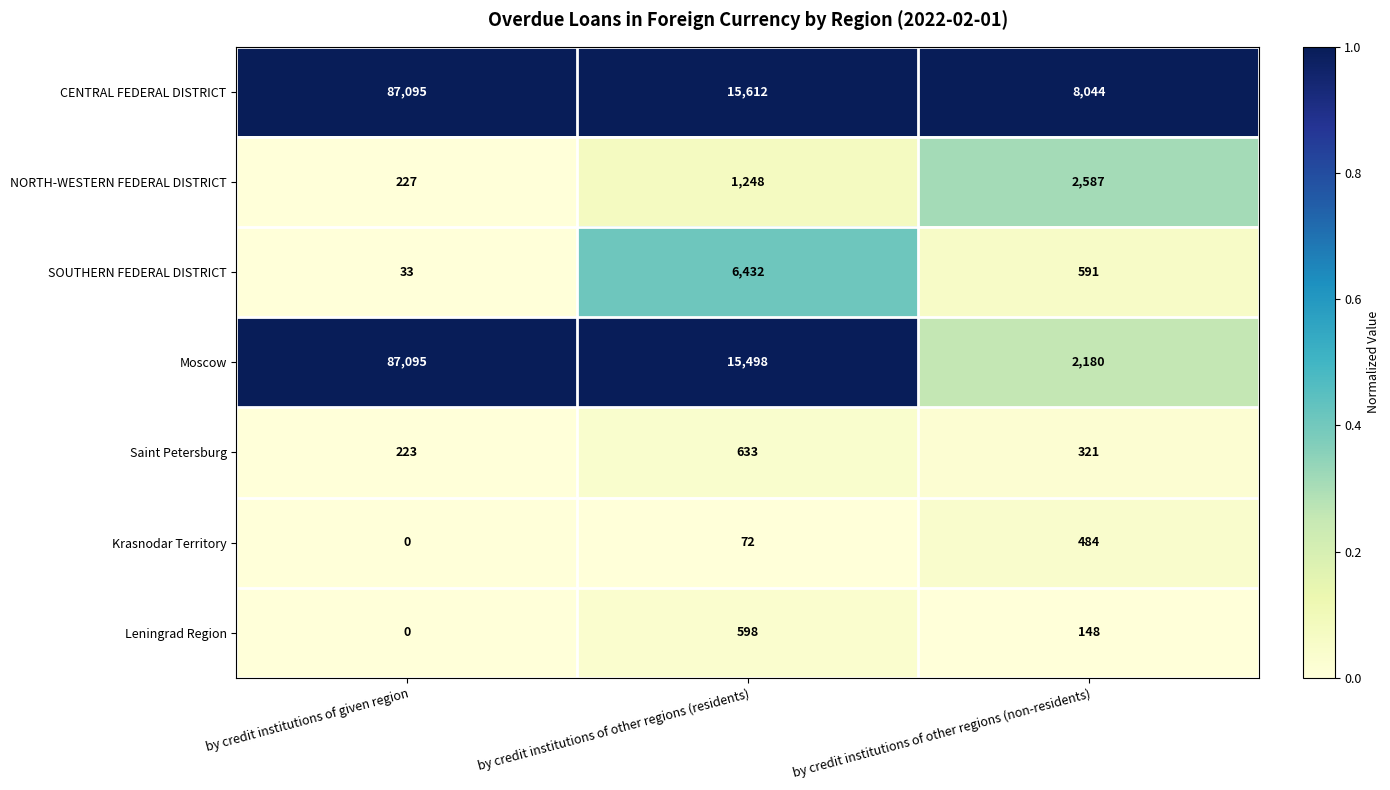

The Moscow series shows 2180 at by credit institutions of other regions (non-residents). True or false?

True